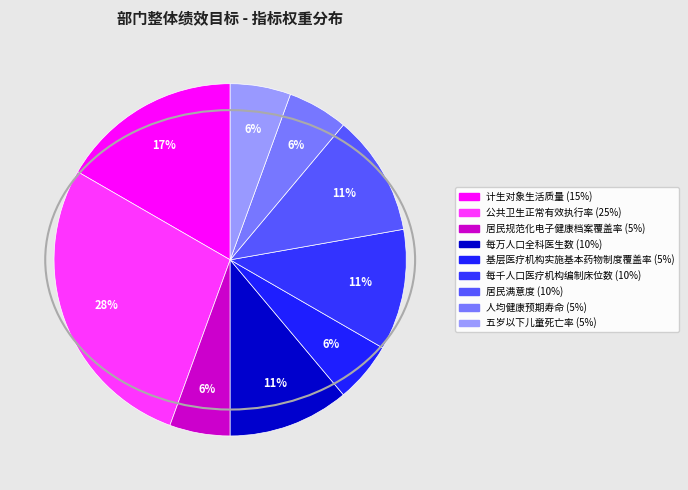

Count the number of slices in the pie.

9